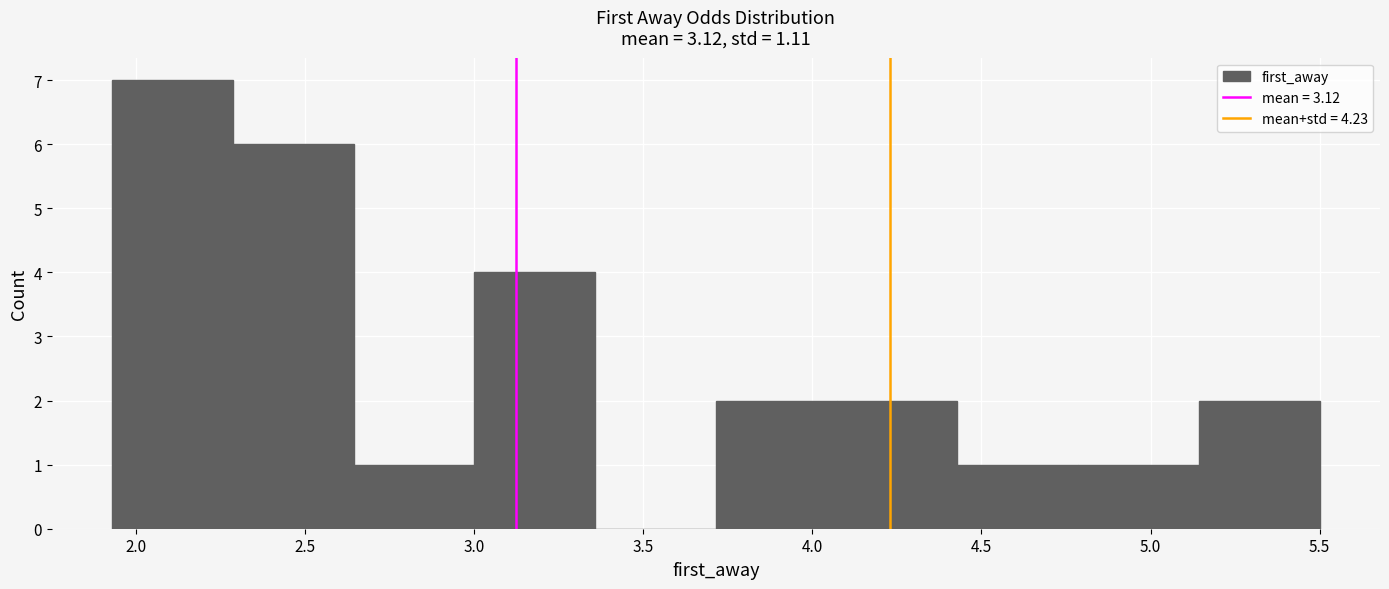

Reading left to right, transcribe this chart: for each bar, give the range it covers on the x-axis and its height. Neither the bar edges nor the heights are printed on the chart, so give them approximately, as read against the axes.

1.95 to 2.30: 7
2.30 to 2.65: 6
2.65 to 3.00: 1
3.00 to 3.35: 4
3.35 to 3.70: 0
3.70 to 4.05: 2
4.05 to 4.45: 2
4.45 to 4.80: 1
4.80 to 5.15: 1
5.15 to 5.50: 2